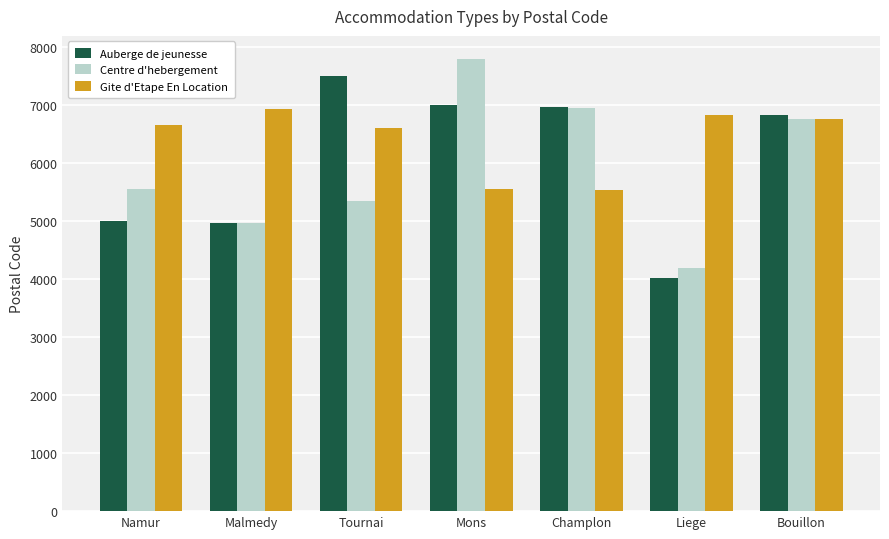

What is the sum of all Centre d'hebergement values?

41550